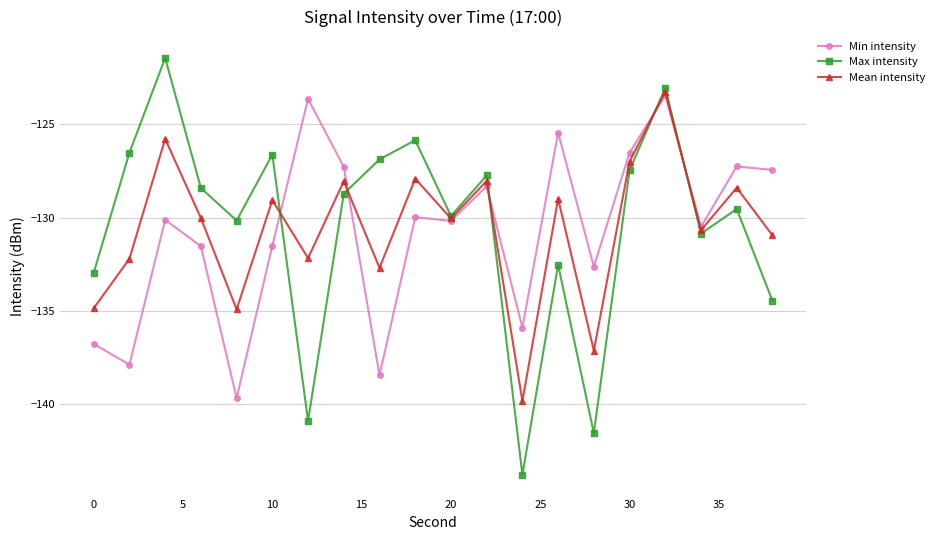

True or false: Max intensity and Min intensity intersect in this chart.

True